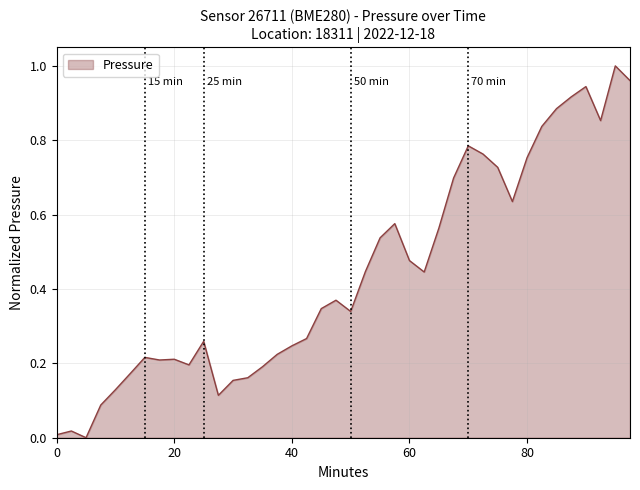

Does the chart display data point markers on the line(s)?

No